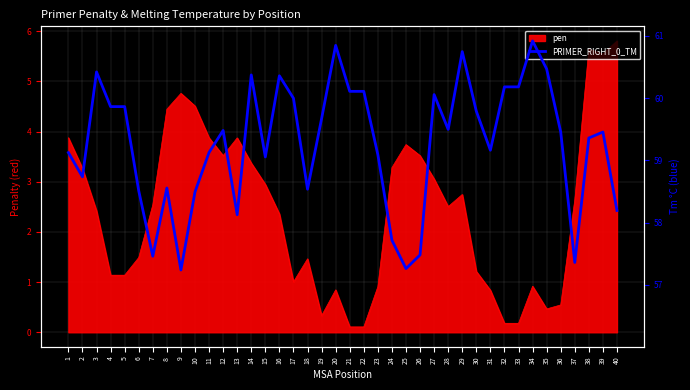

What is the approximate value at 38?

59.4